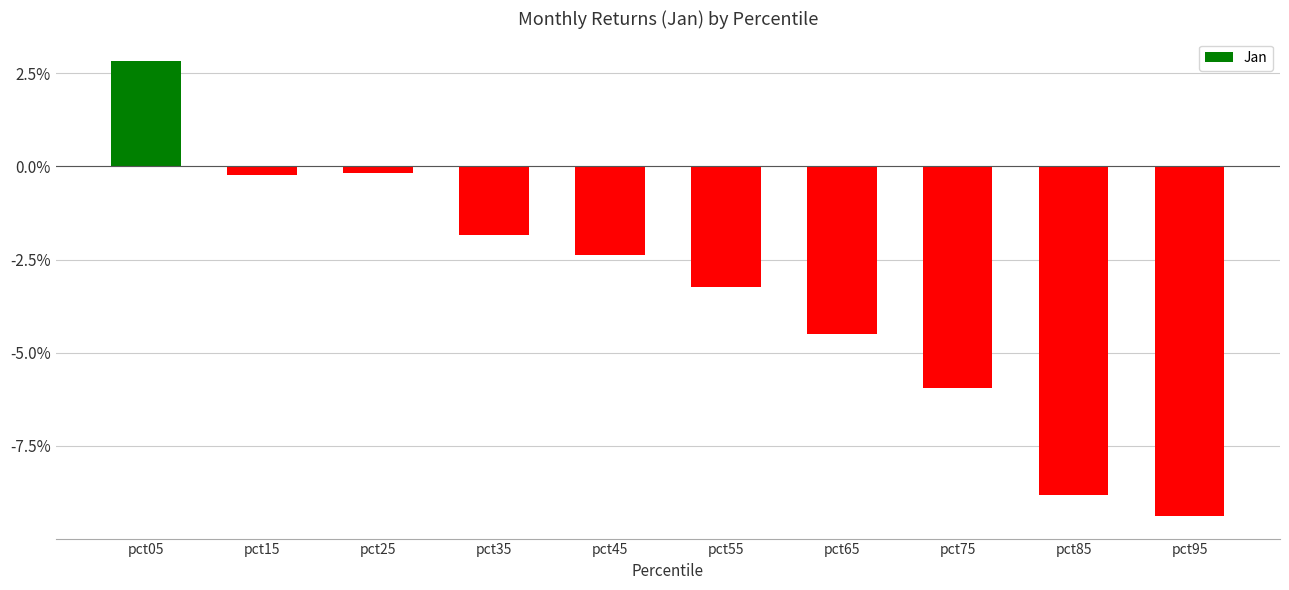

Where is the data nearest to the value 0?

pct25